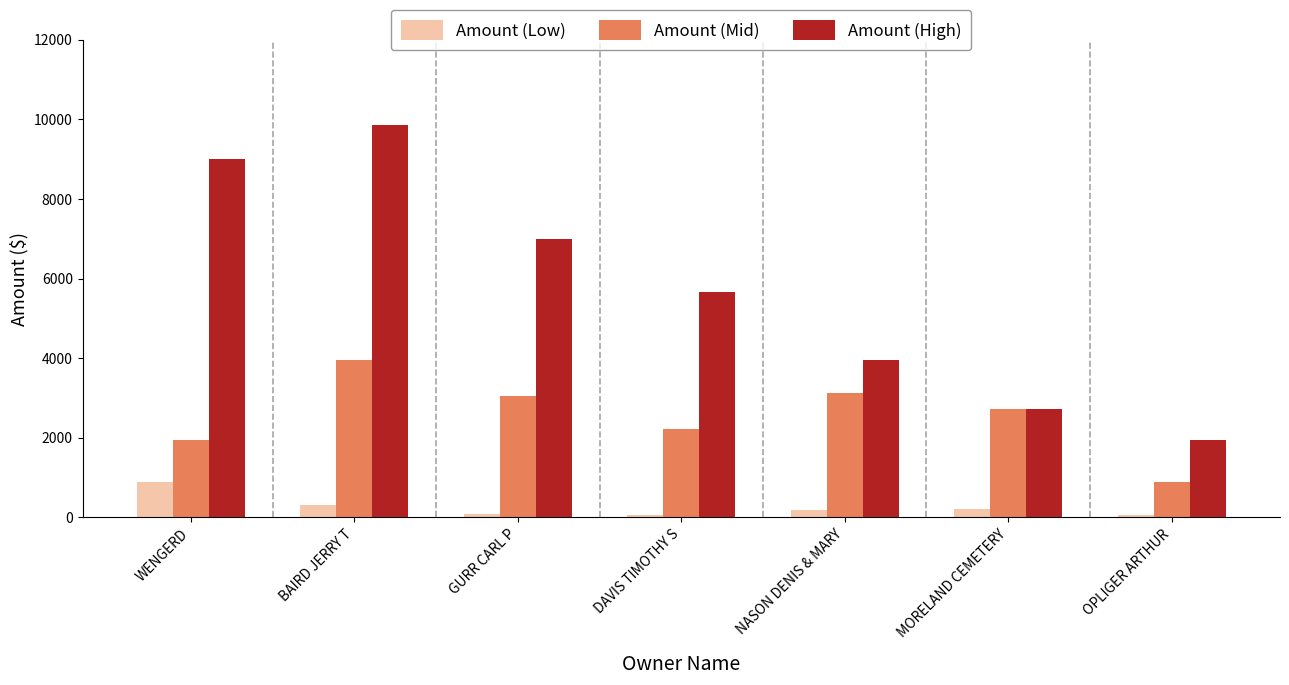

What is the difference between the maximum and minimum values in the Amount (Low) series?

830.2